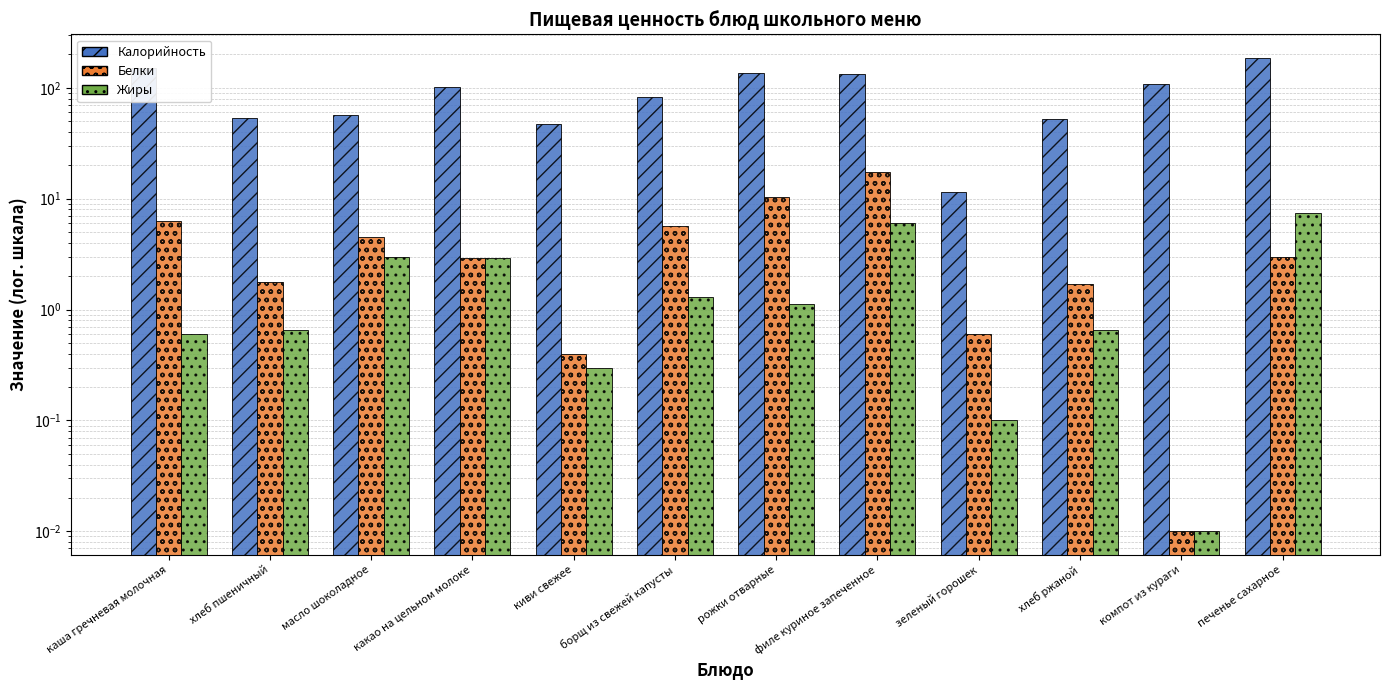

Rank the series by their maximum value, from highest to lowest.

Калорийность, Белки, Жиры